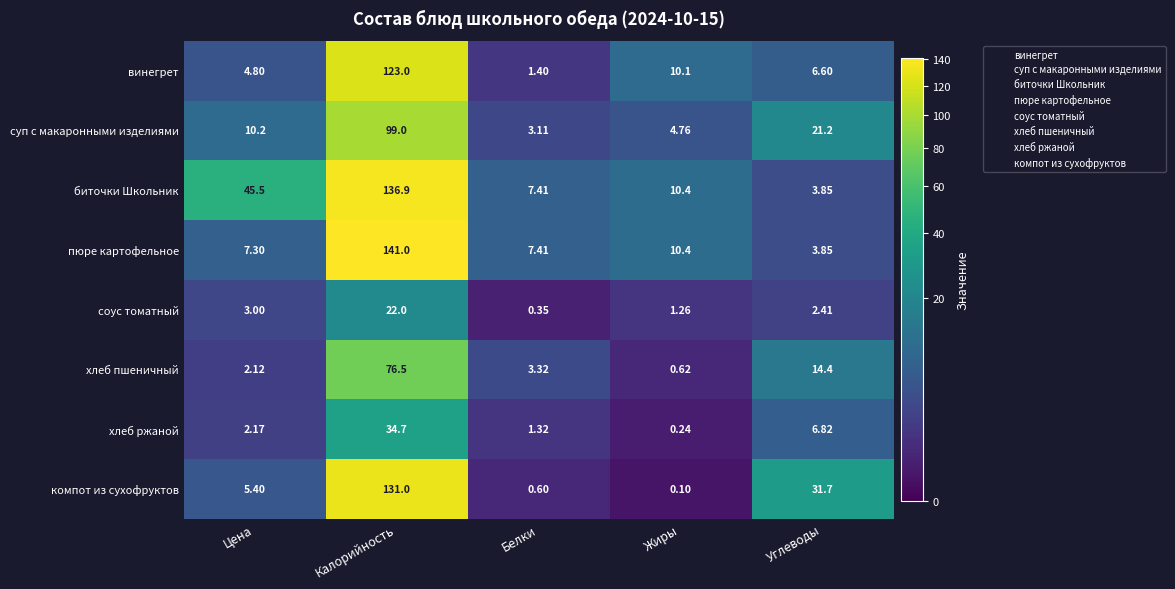

List the labels in order of суп с макаронными изделиями value, largest first.

Калорийность, Углеводы, Цена, Жиры, Белки